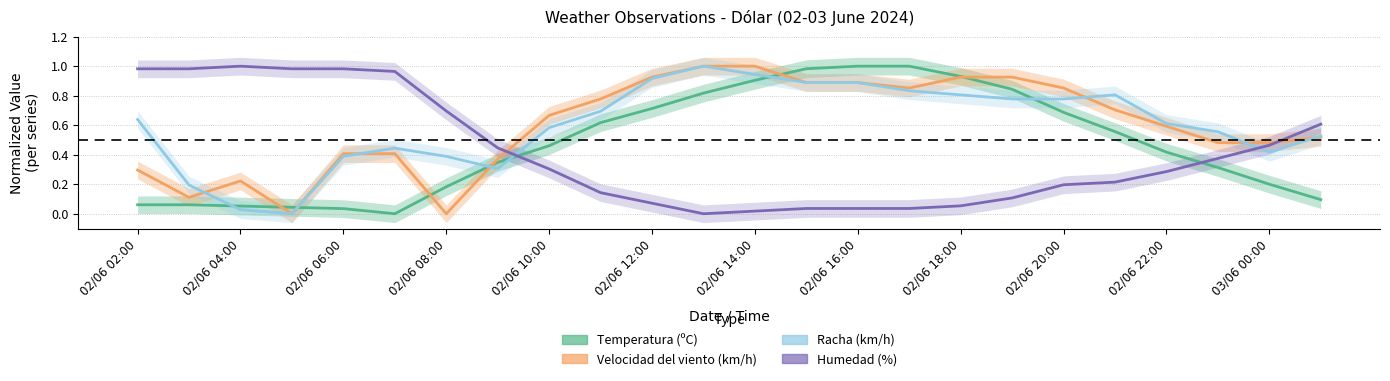

At which label is Velocidad del viento (km/h) closest to 0?

02/06 08:00